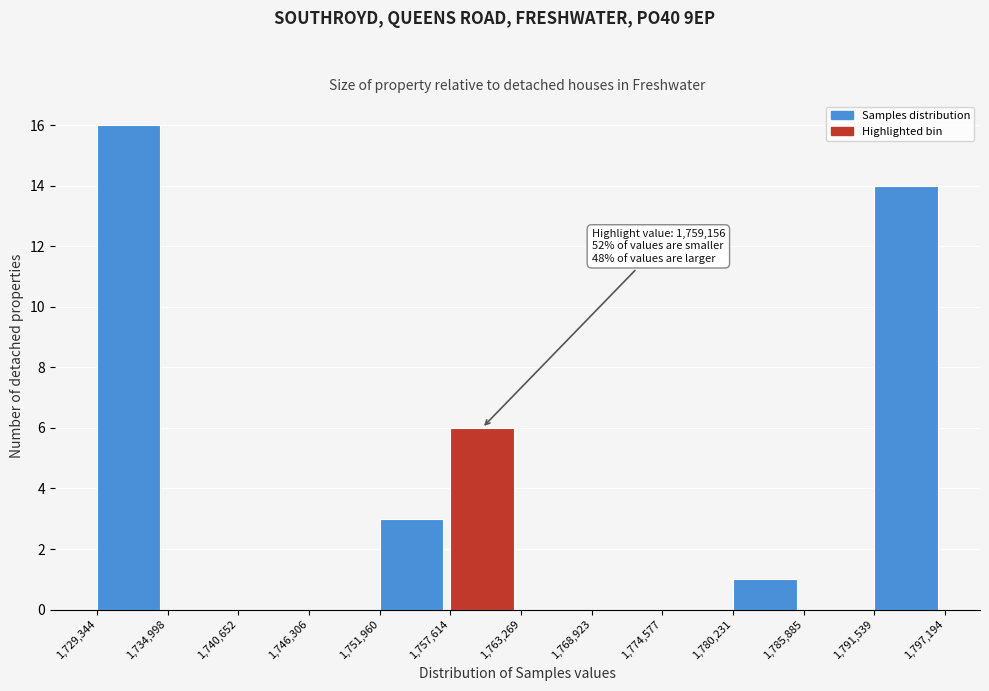

Which range on the x-axis has the tallest bar?

1,729,344 to 1,734,998